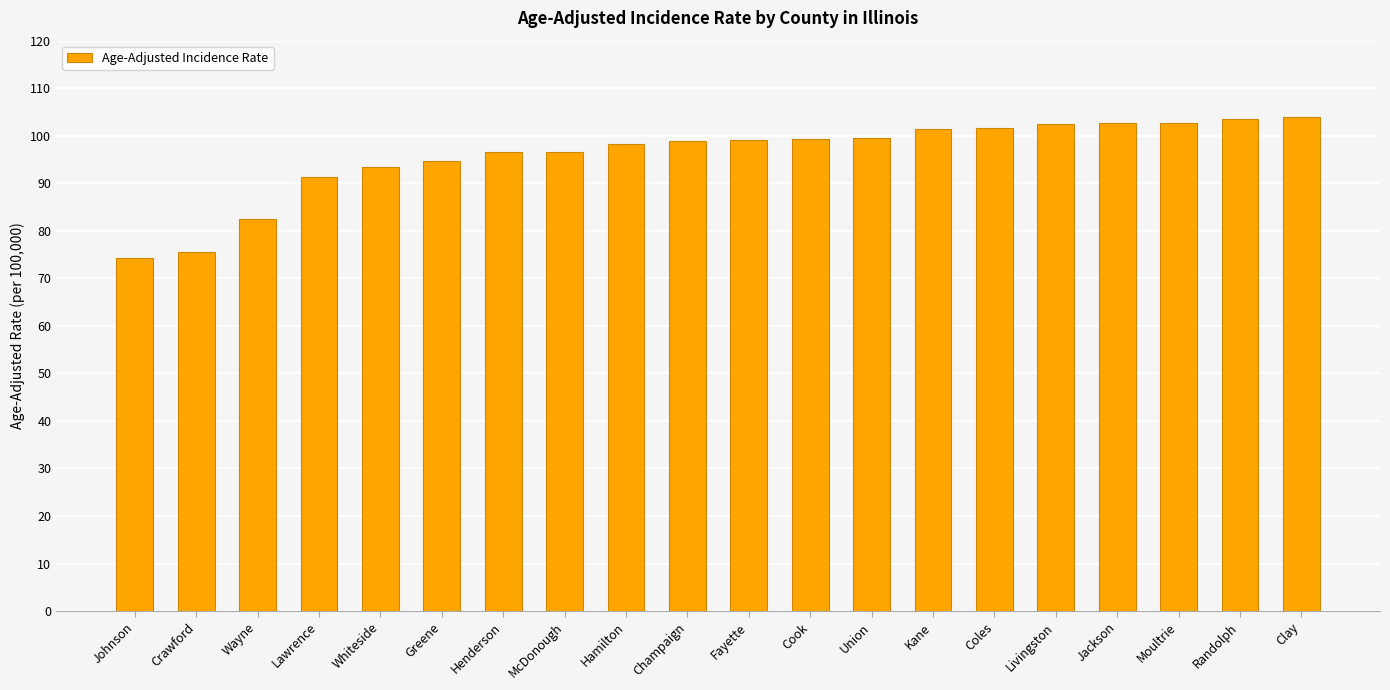

What position from the left is Randolph?

19